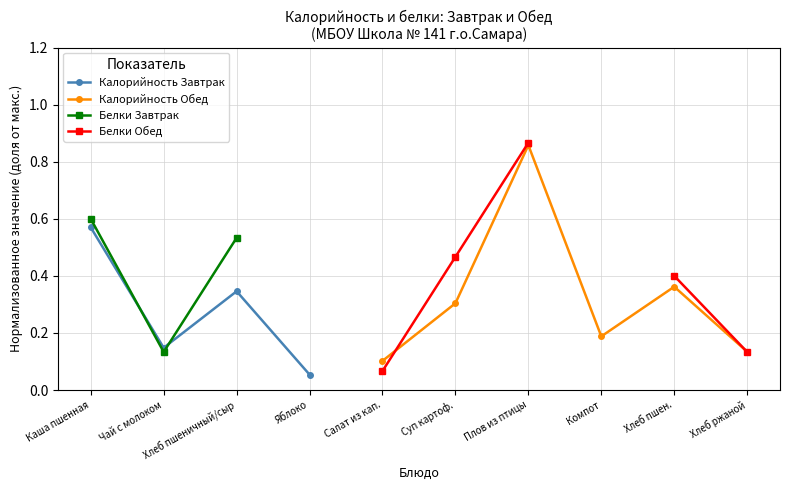

True or false: Белки Завтрак and Калорийность Обед cross at least once.

False